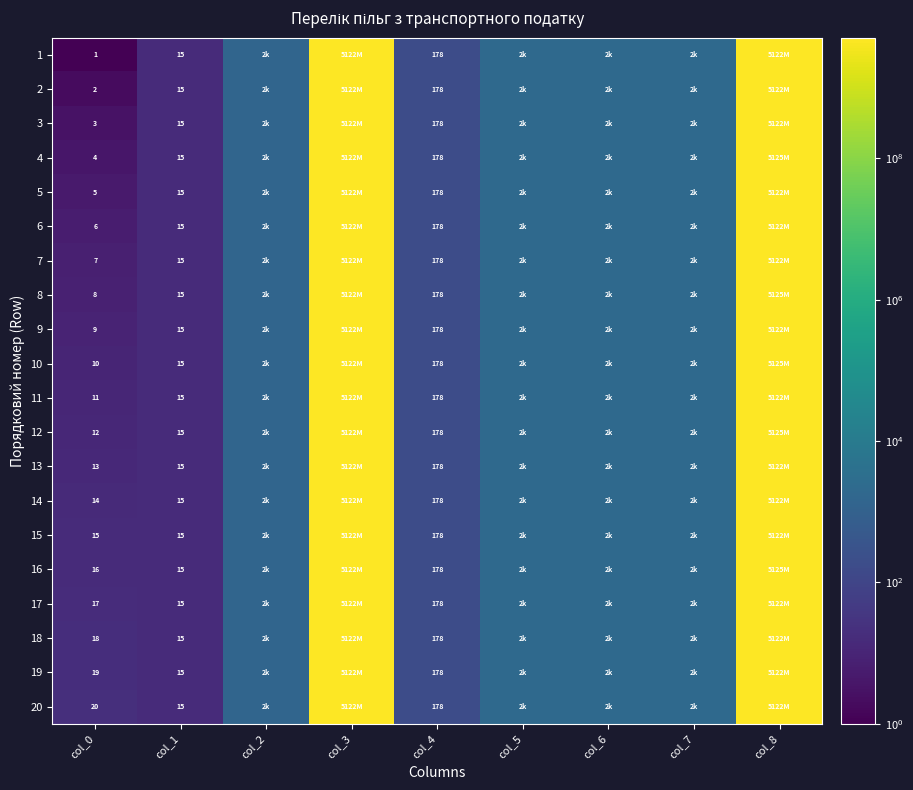

The 17 series shows 178 at col_4. True or false?

True